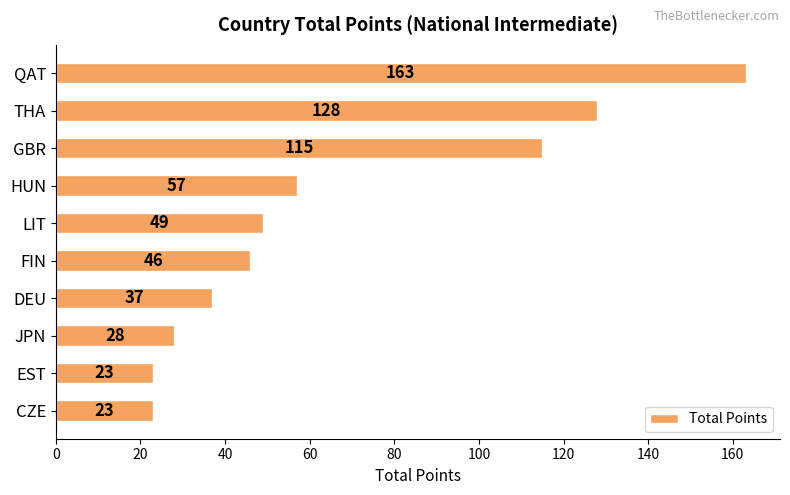

Is it true that the value at JPN is 28?

True